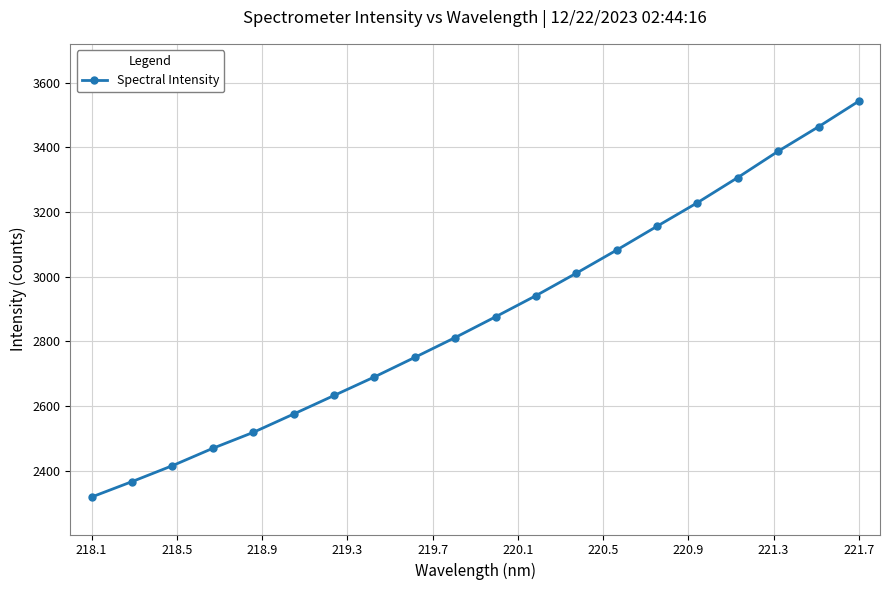

What is the minimum value shown in the chart?

2318.4